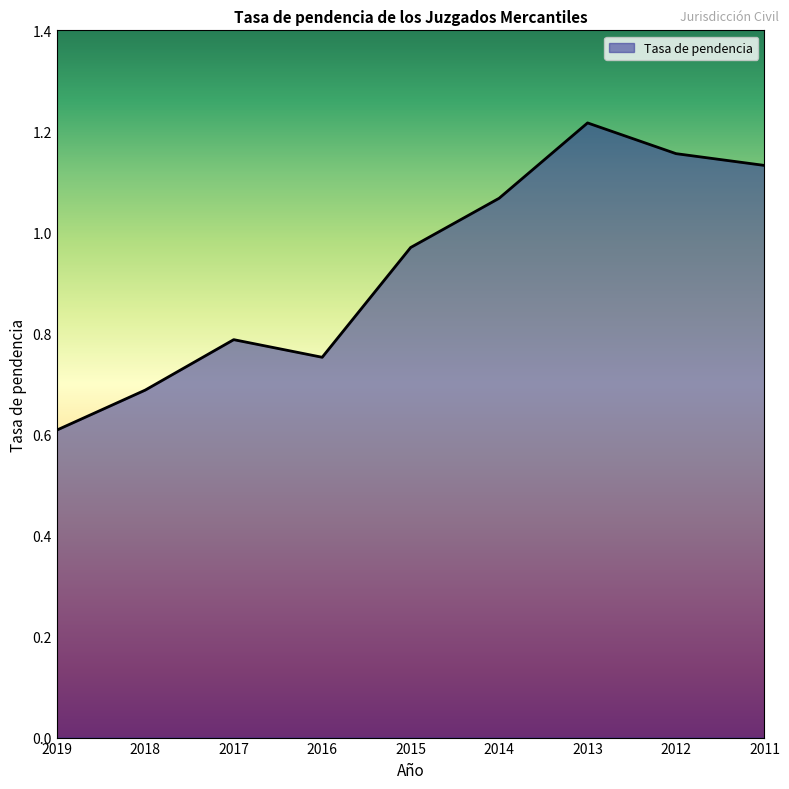

What is the difference between the maximum and minimum values?

0.6